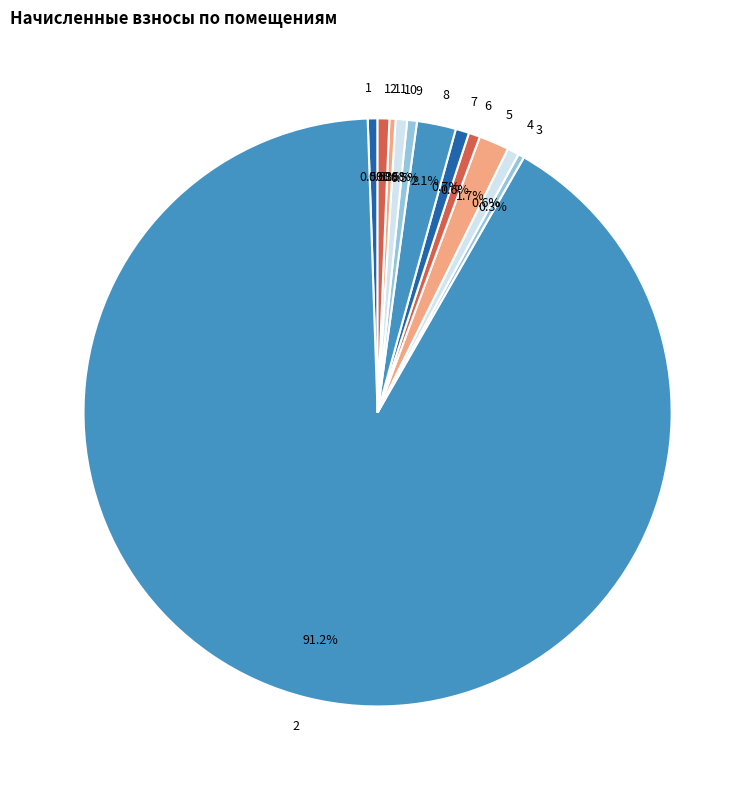

Between 5 and 4, which is larger?

5